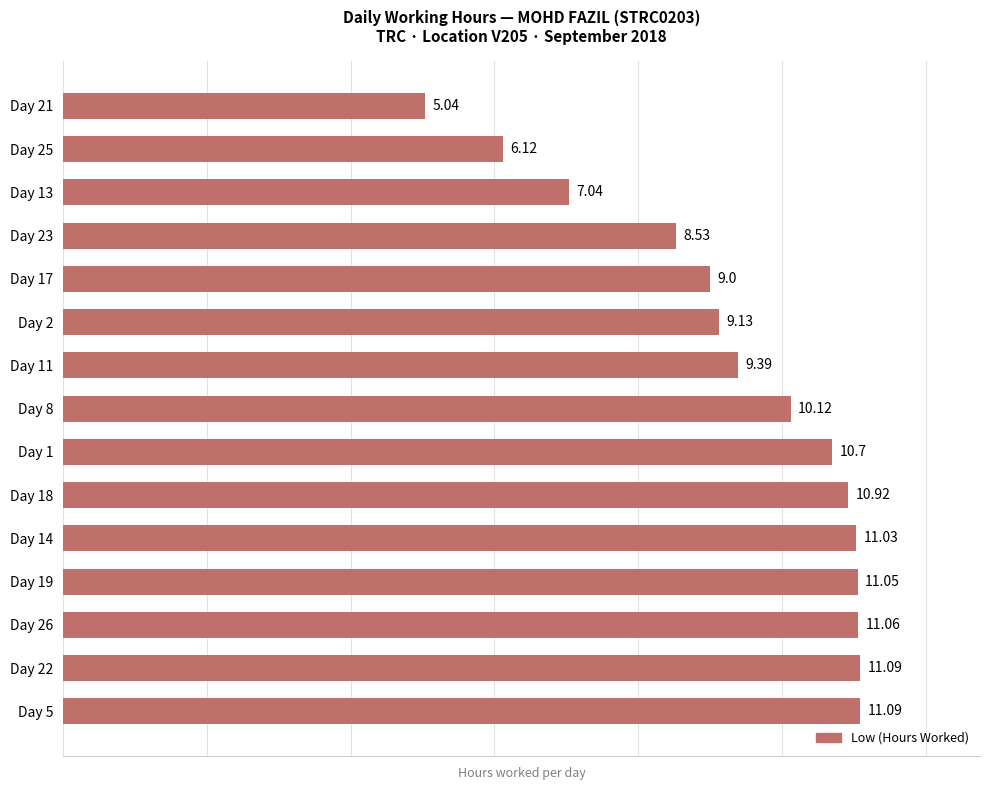

Between Day 2 and Day 11, which is larger?

Day 11